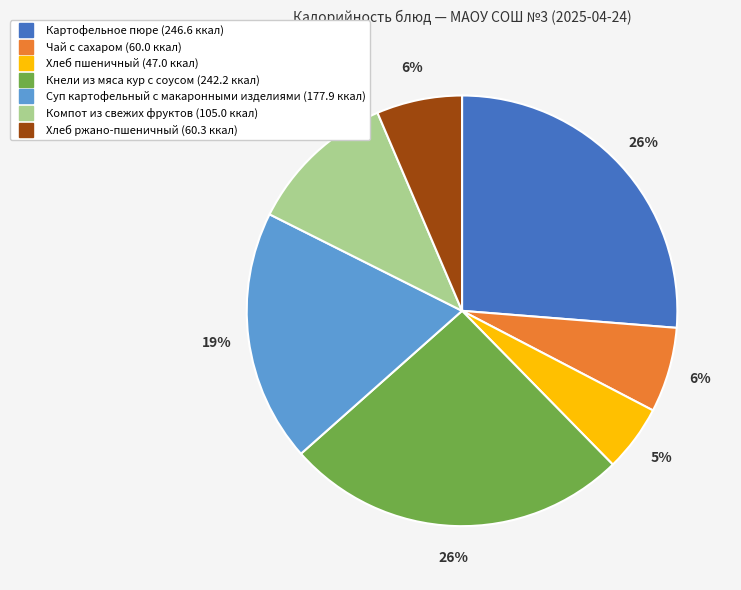

To the nearest percent, what is the difference between the Хлеб пшеничный and Суп картофельный с макаронными изделиями slice percentages?

14%